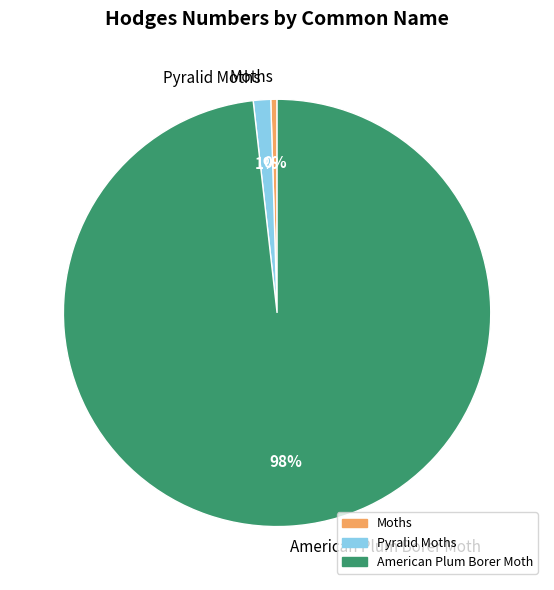

To the nearest percent, what is the difference between the Pyralid Moths and Moths slice percentages?

1%